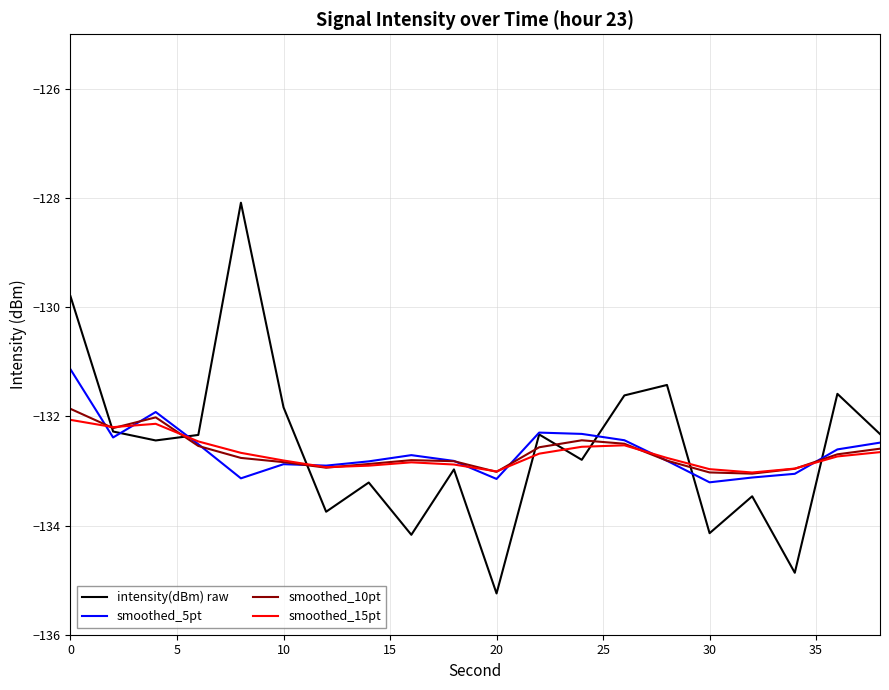

Which series has the widest spread of values?

intensity(dBm) raw